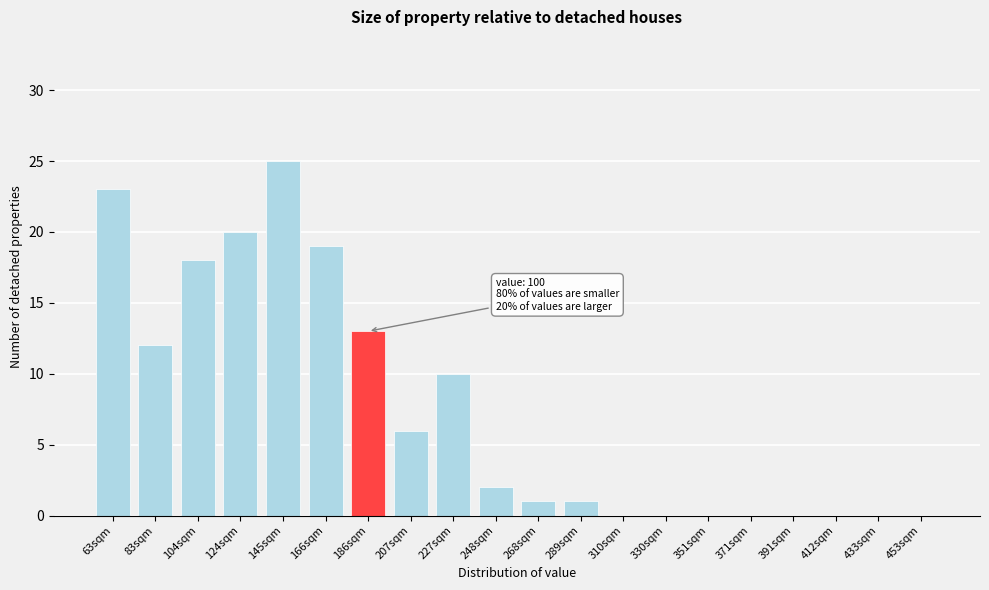

Reading left to right, list all the values displayed in this chart.

63sqm=23	83sqm=12	104sqm=18	124sqm=20	145sqm=25	166sqm=19	186sqm=13	207sqm=6	227sqm=10	248sqm=2	268sqm=1	289sqm=1	310sqm=0	330sqm=0	351sqm=0	371sqm=0	391sqm=0	412sqm=0	433sqm=0	453sqm=0